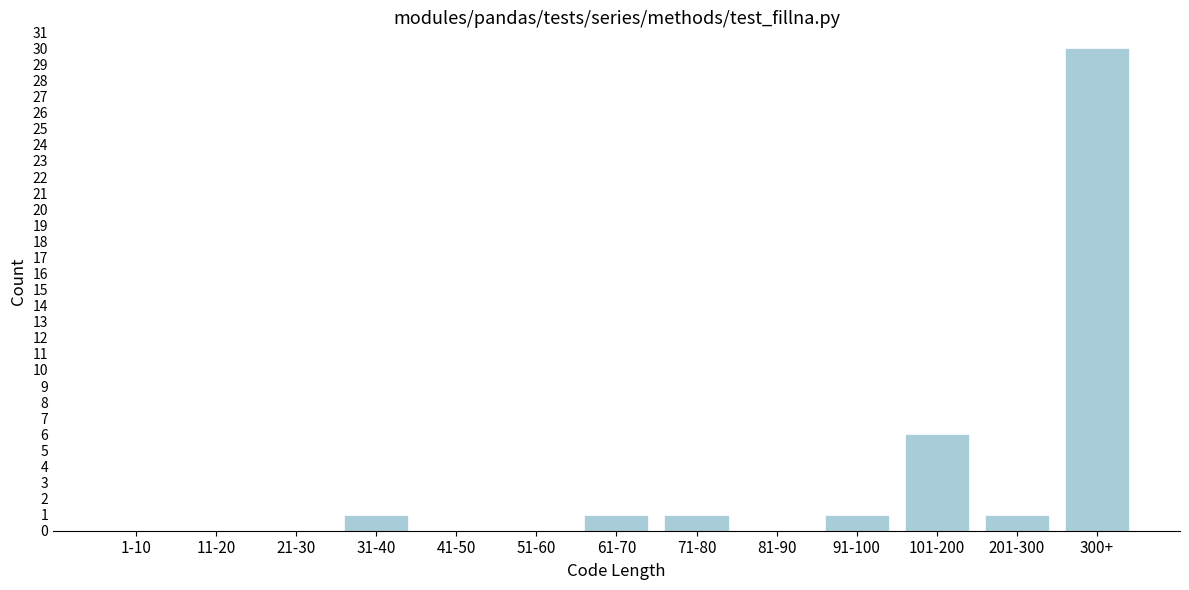

Reading right to left, what are all the values shown in this chart?

300+=30	201-300=1	101-200=6	91-100=1	81-90=0	71-80=1	61-70=1	51-60=0	41-50=0	31-40=1	21-30=0	11-20=0	1-10=0